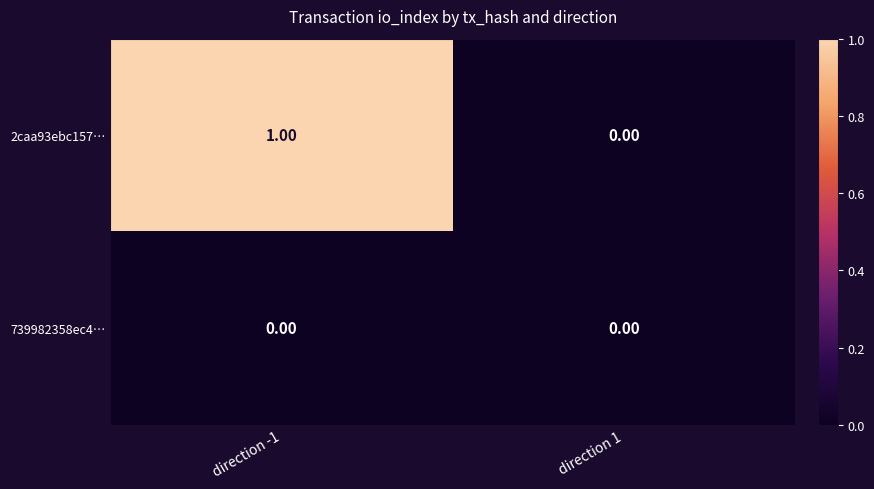

Is the value of 2caa93ebc157… at direction -1 greater than the value of 739982358ec4… at direction -1?

Yes